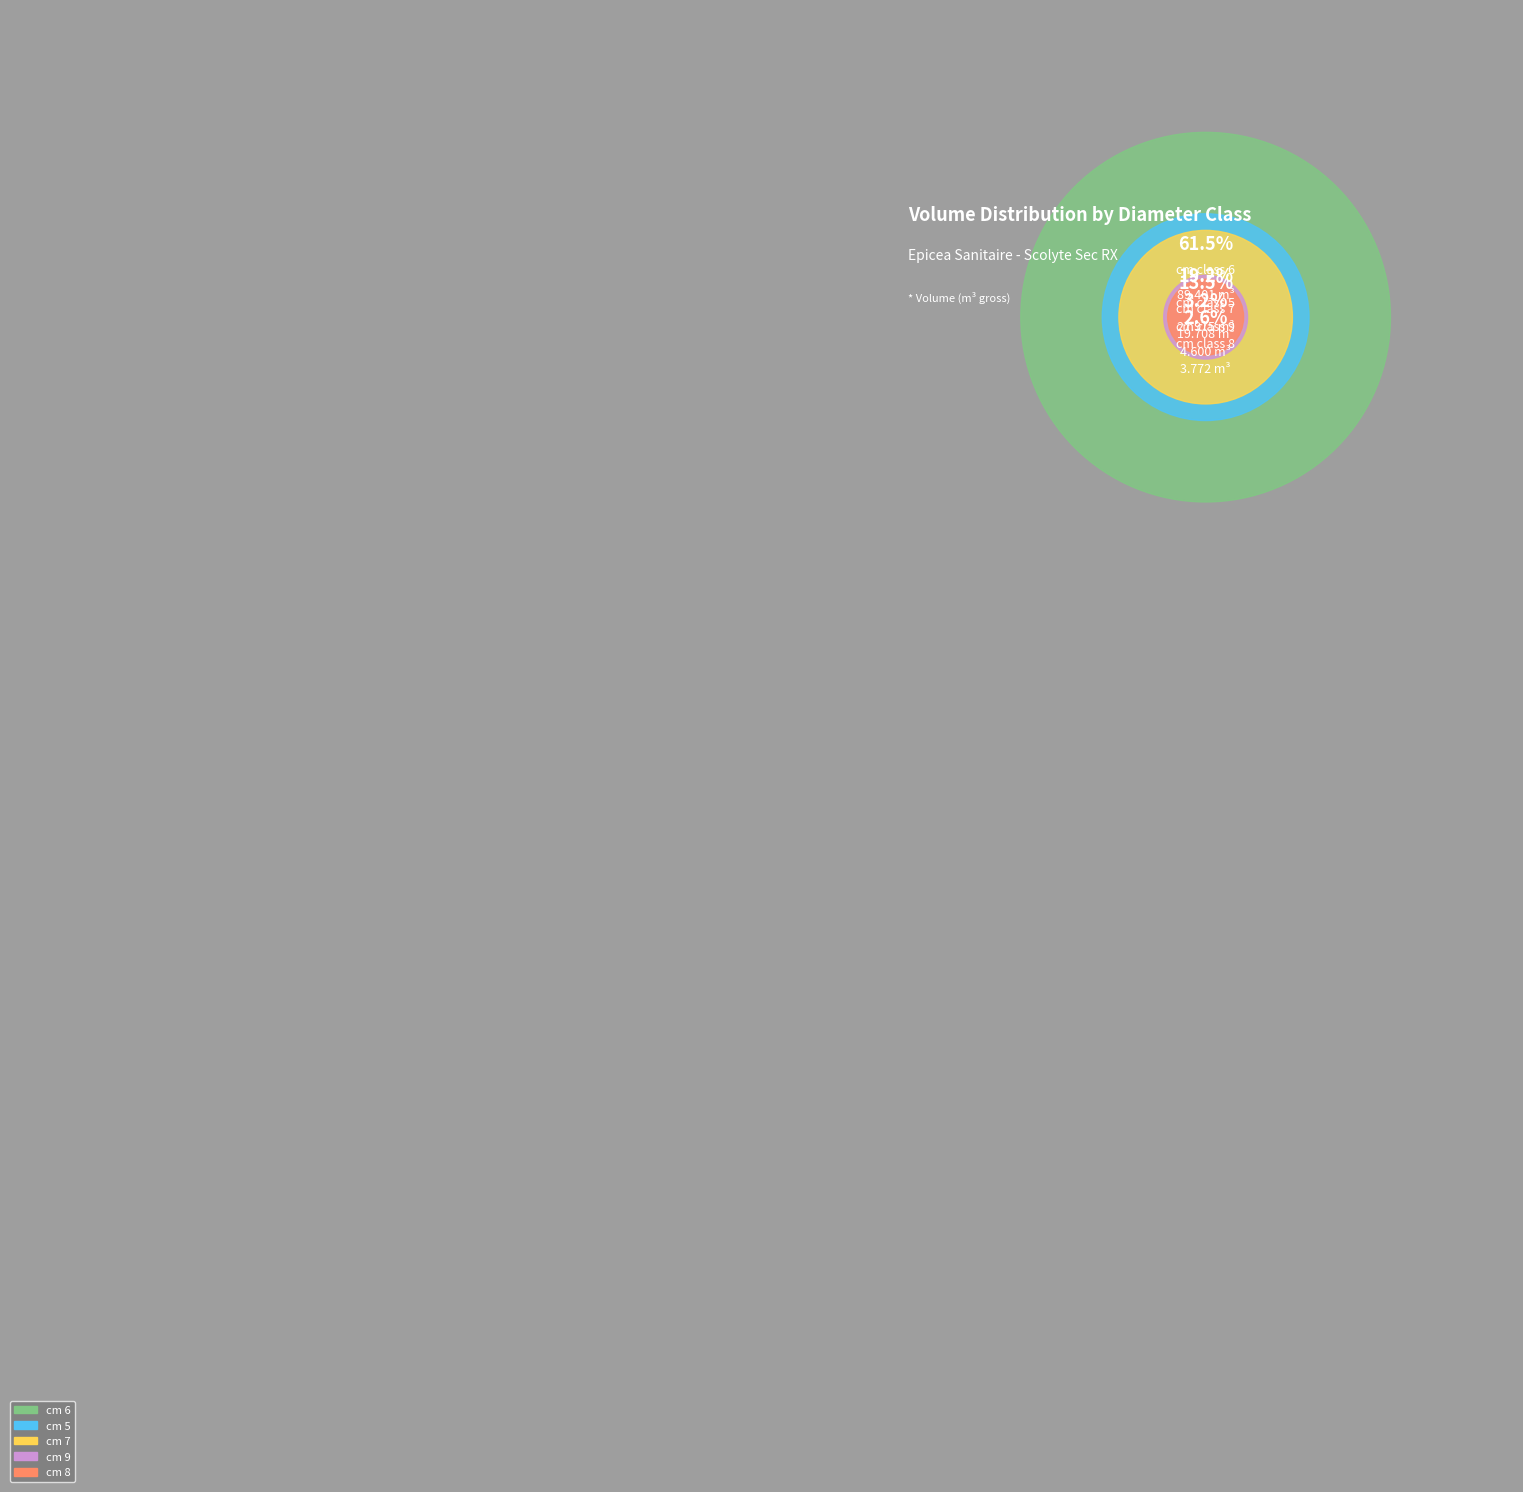

Is there any slice that represents more than half of the pie?

Yes